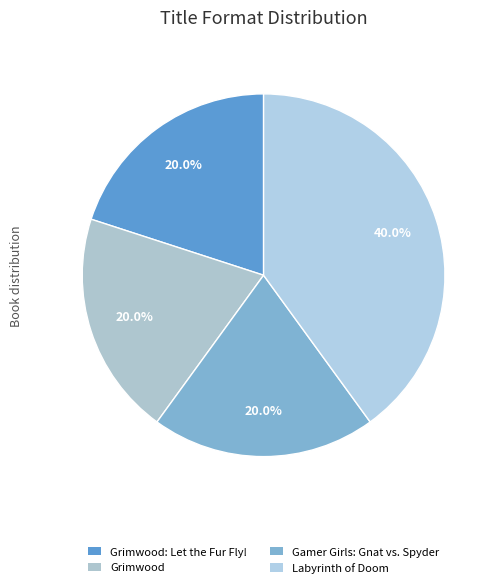

To the nearest percent, what is the difference between the largest and smallest slice percentages?

20%